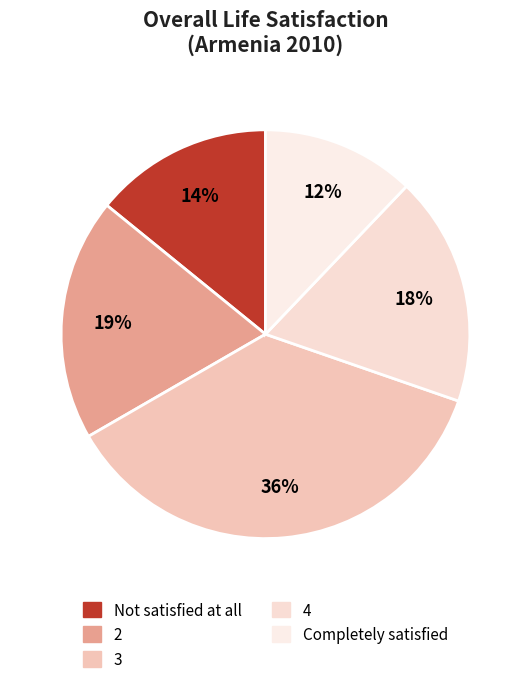

Rank the categories by value from highest to lowest.

3, 2, 4, Not satisfied at all, Completely satisfied